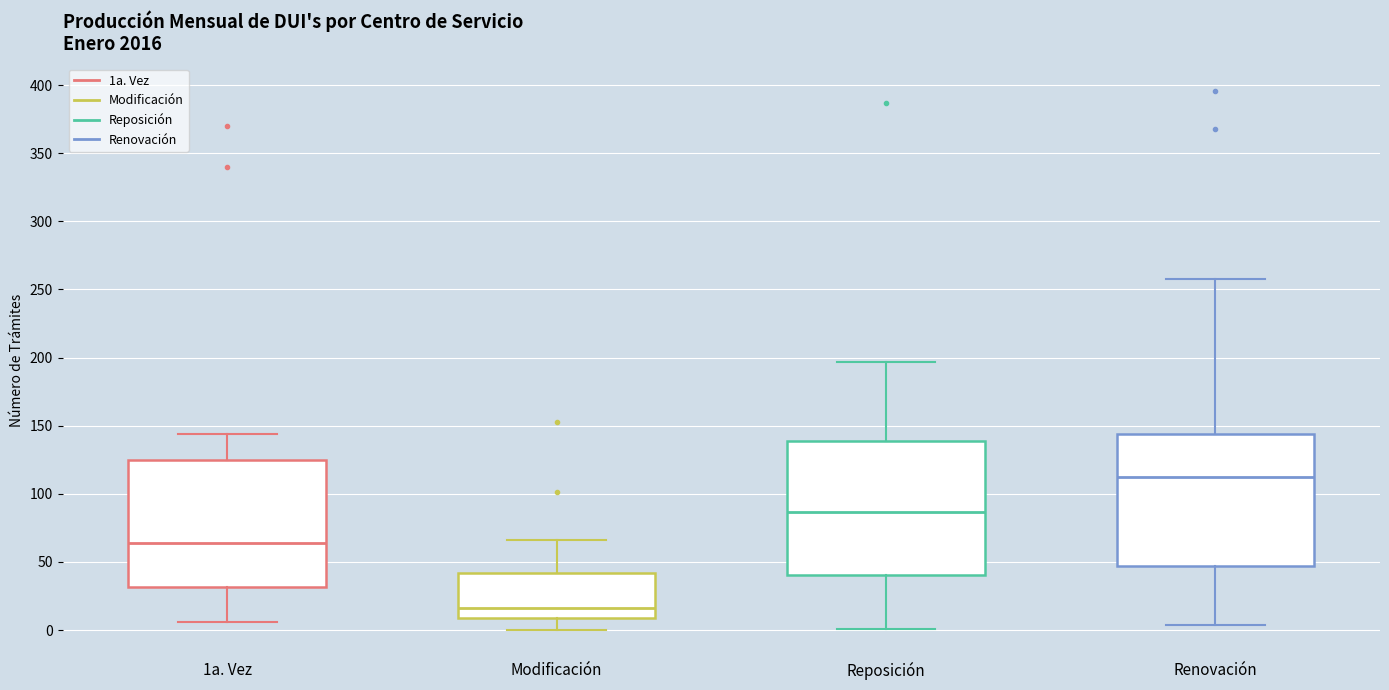

Reading left to right, read every box against the y-axis: the position of its median line, the range the box covers, and the ends of its whiskers. The values are not printed on the chart, so give them approximately, as read against the axis.

1a. Vez: median 65, box 30 to 125, whiskers 5 to 145
Modificación: median 15, box 10 to 40, whiskers 0 to 65
Reposición: median 85, box 40 to 140, whiskers 0 to 195
Renovación: median 115, box 45 to 145, whiskers 5 to 260